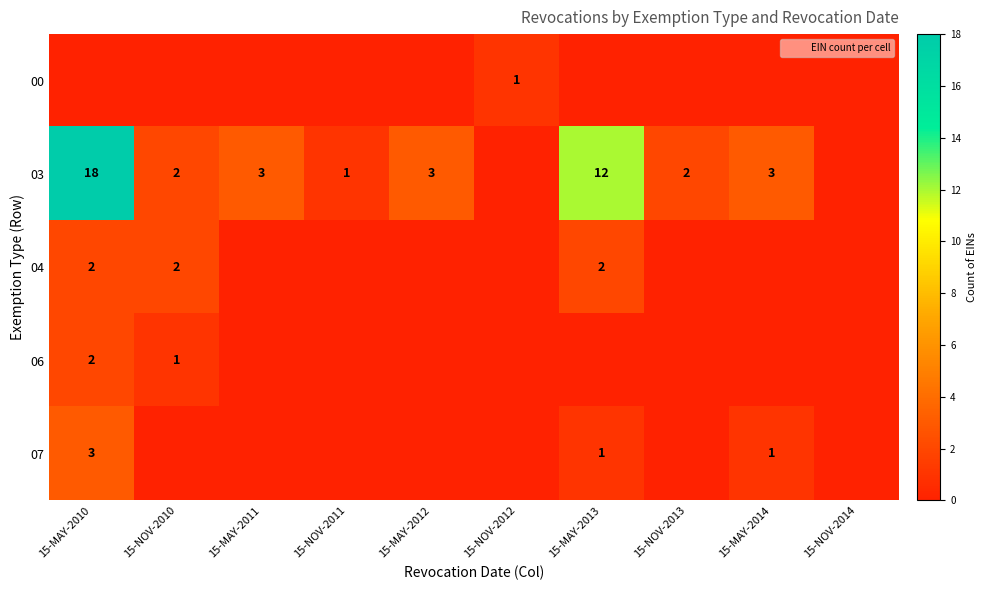

Is it true that 03 equals 3 at 15-MAY-2011?

True